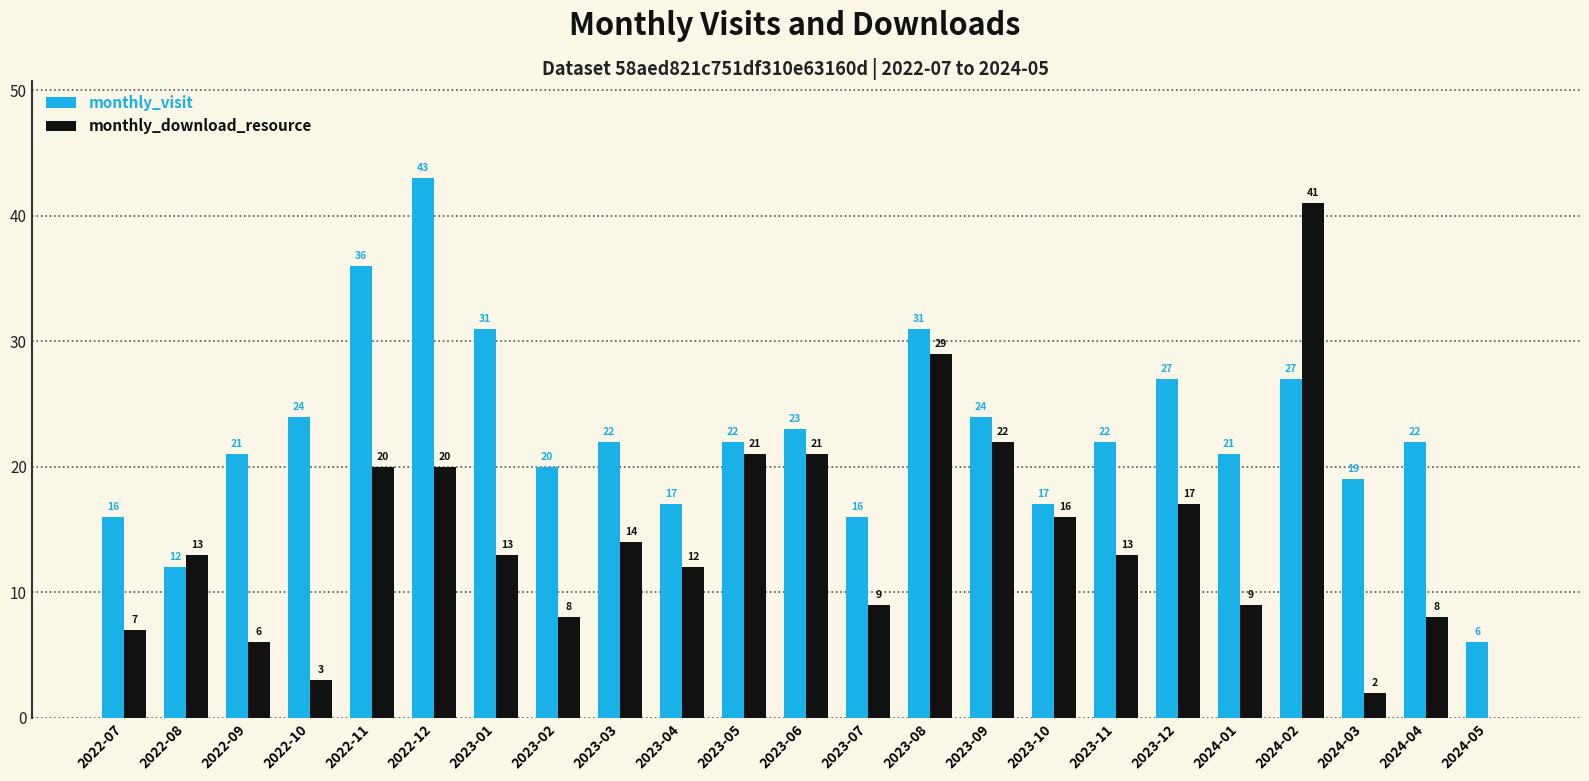

Is the value of monthly_visit at 2023-01 greater than the value of monthly_download_resource at 2023-11?

Yes